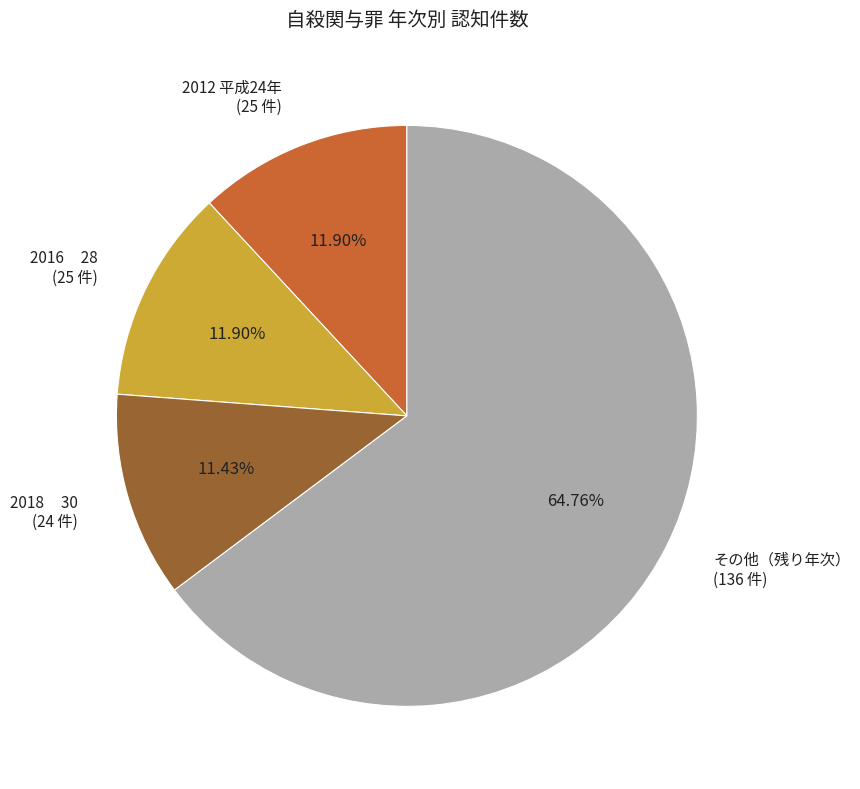

Count the number of slices in the pie.

4